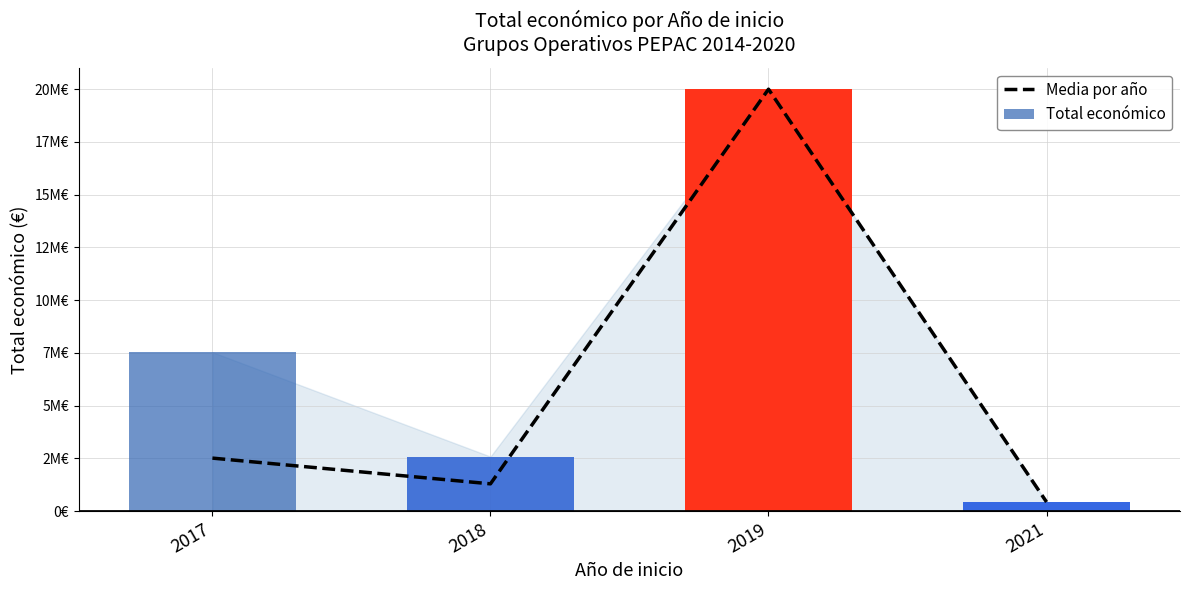

Which has a higher value, 2017 or 2018?

2017